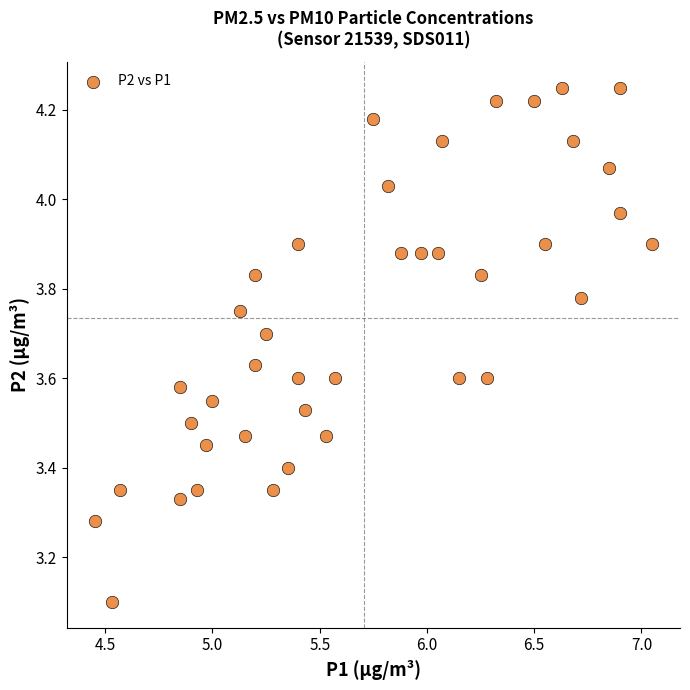

What Y value in the scatter plot is closest to 3?

3.1